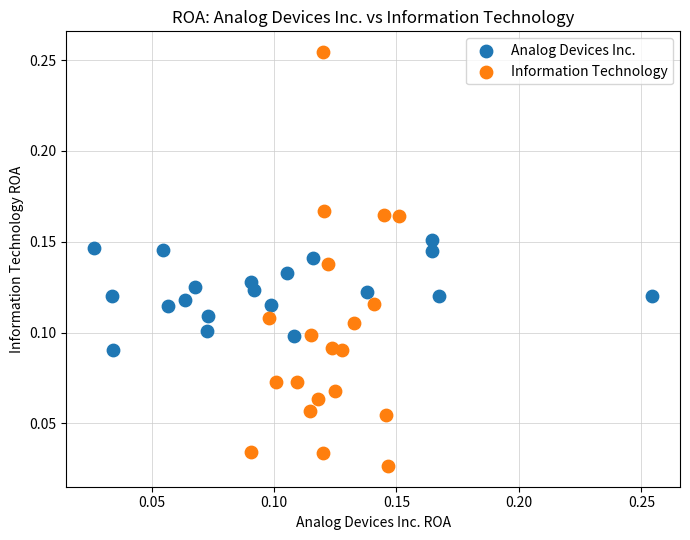

Which series reaches the maximum Y coordinate?

Information Technology